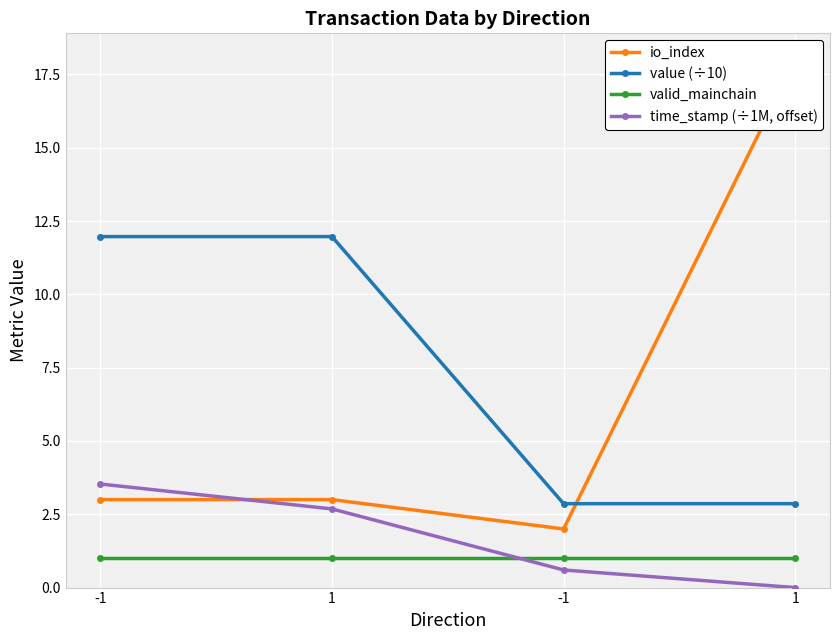

At which category is the sum across all series the highest?

1